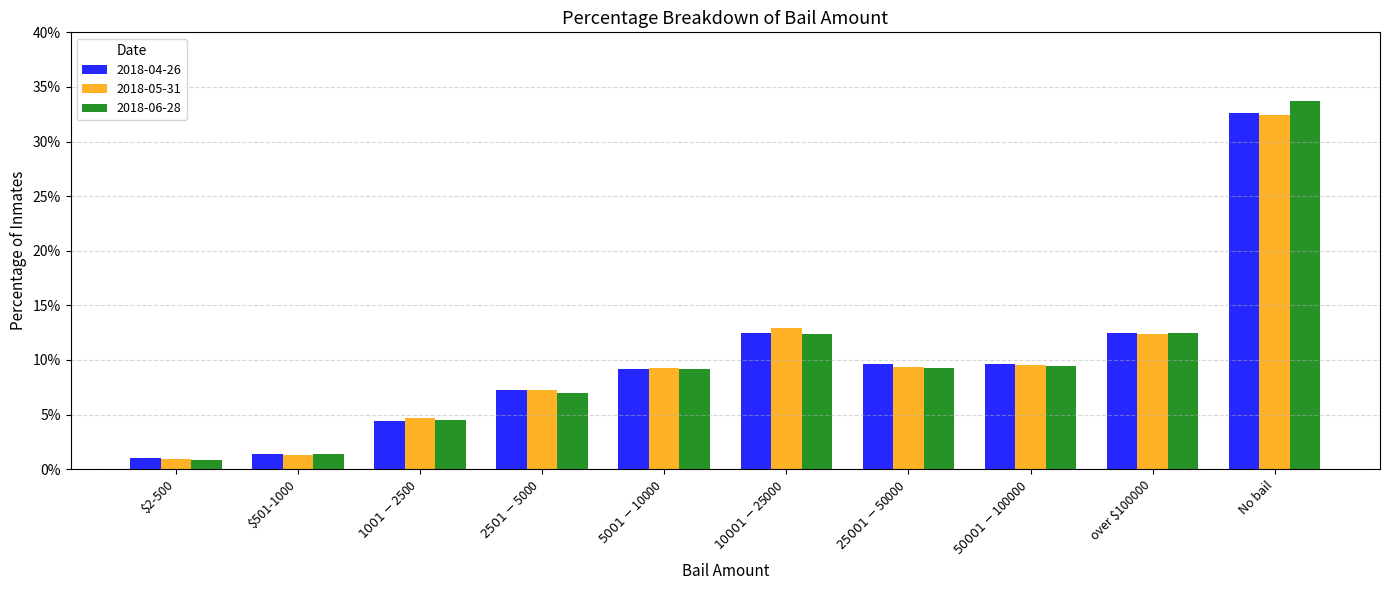

Does the chart contain any negative values?

No